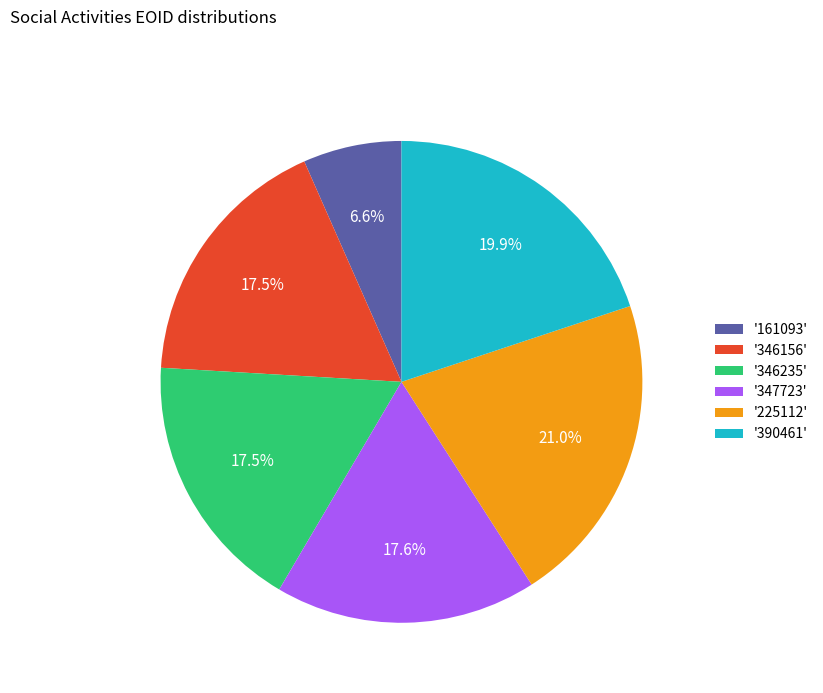

Does '346156' represent more than half of the total?

No